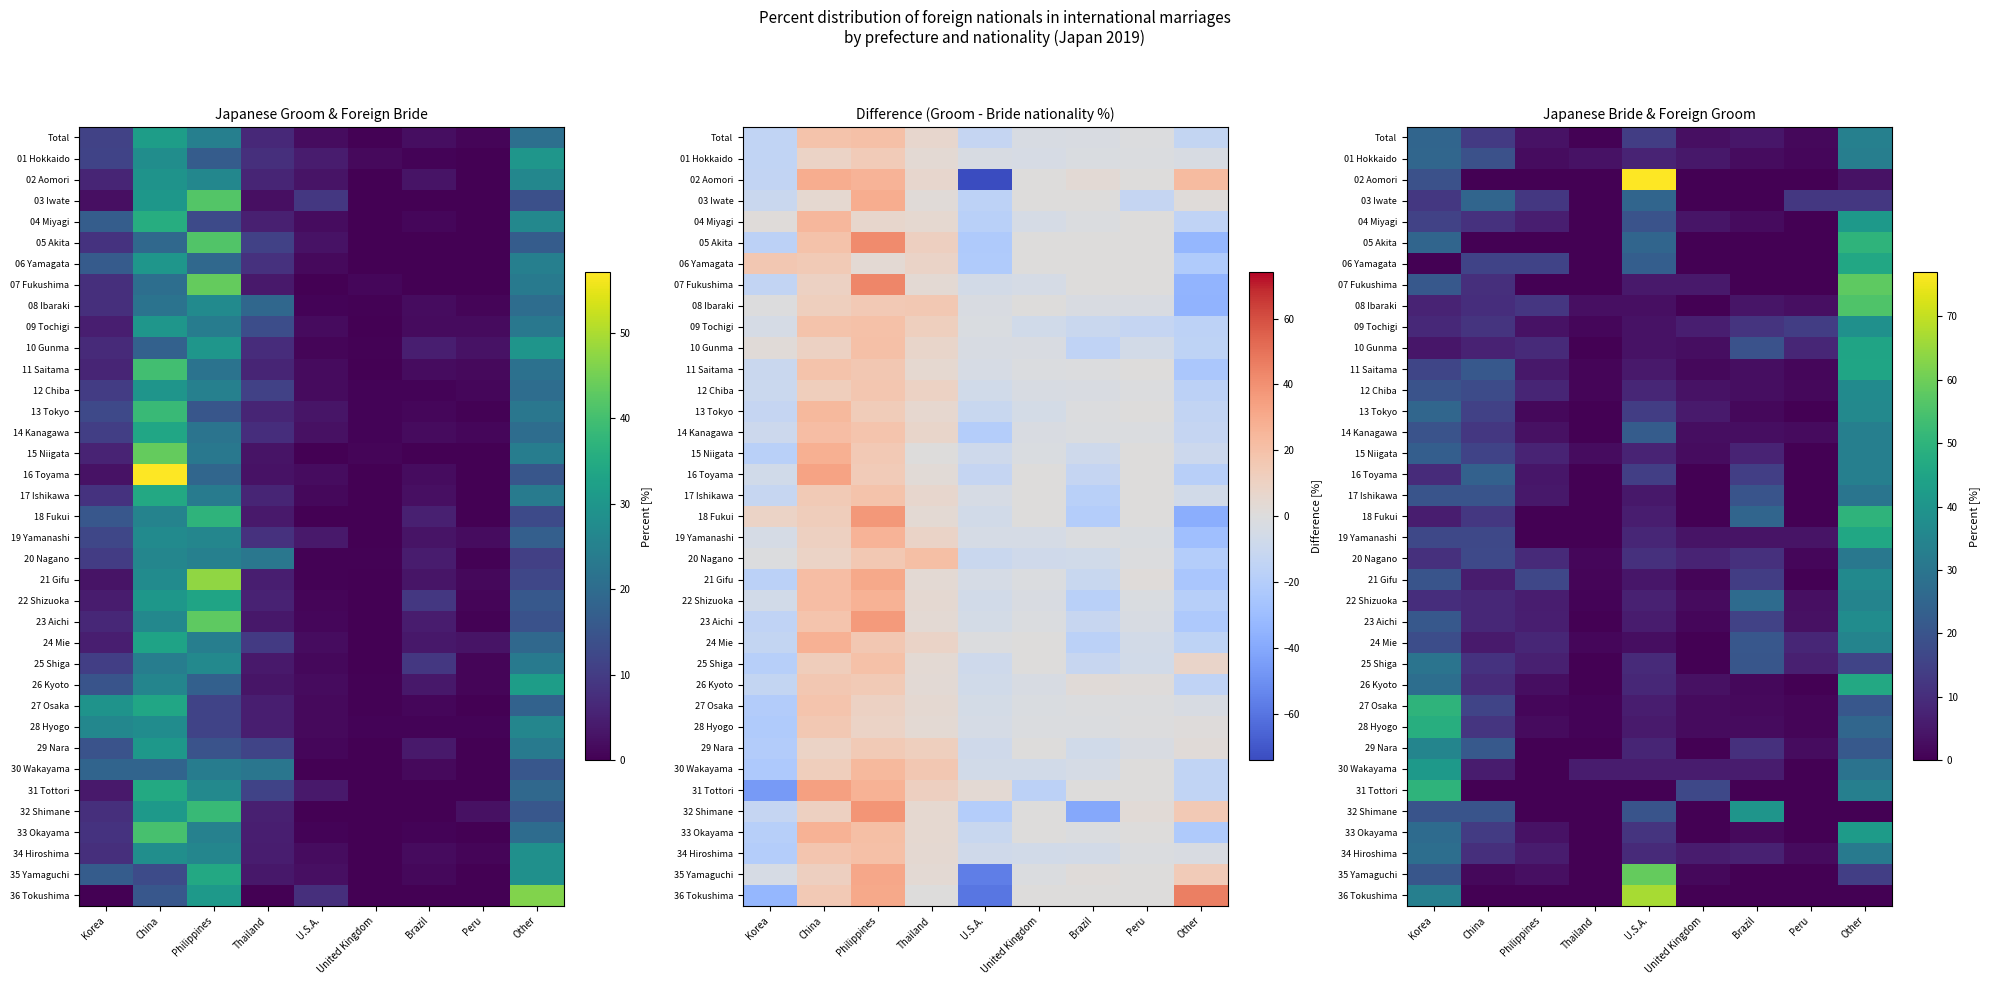

How many categories are shown in the chart?

9